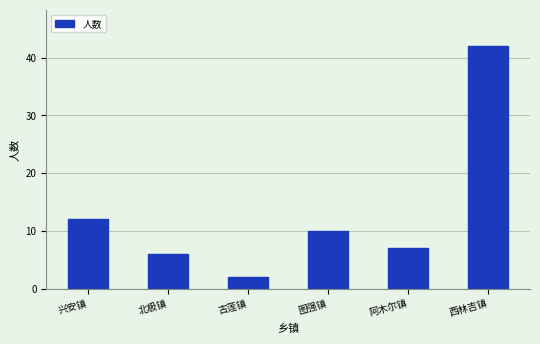

What position from the right is 北极镇?

5